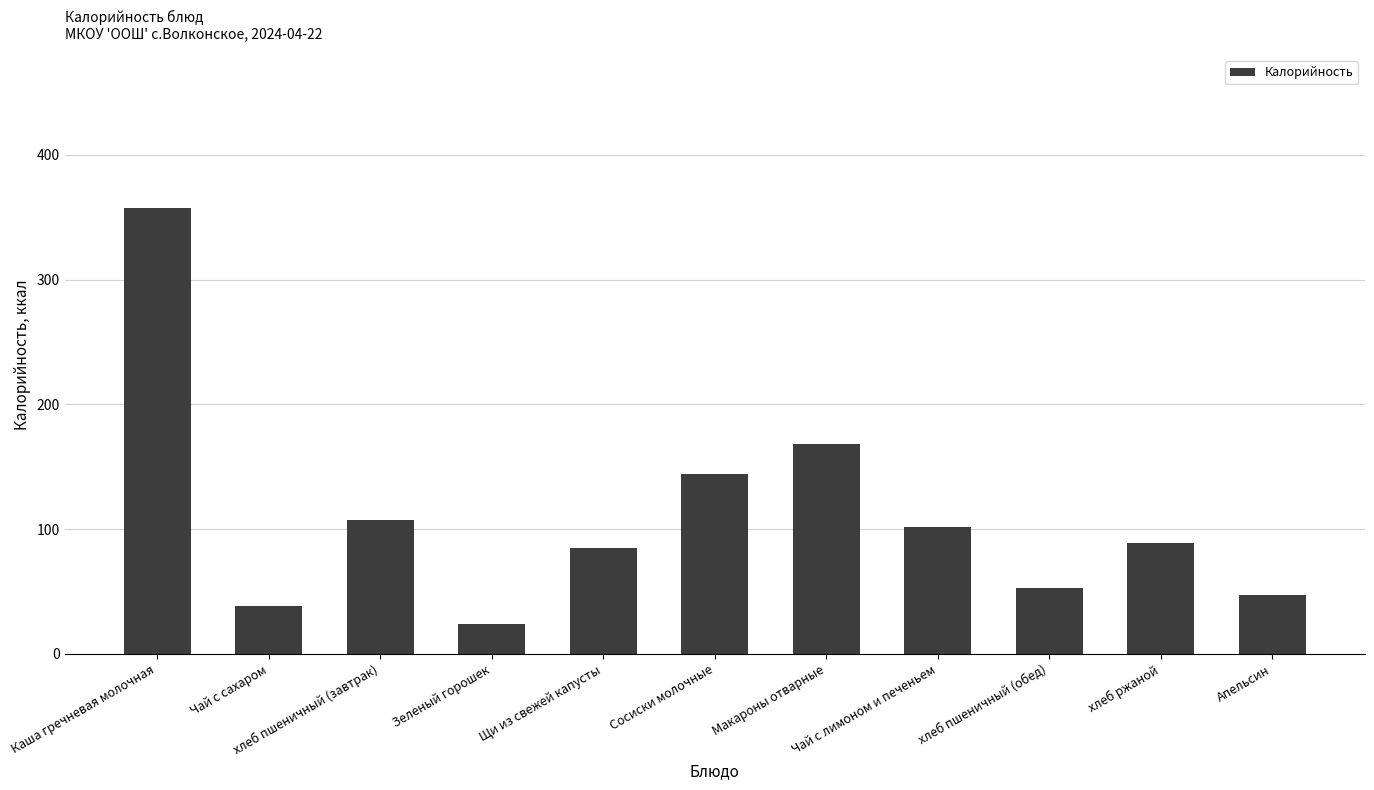

What position from the right is Чай с лимоном и печеньем?

4